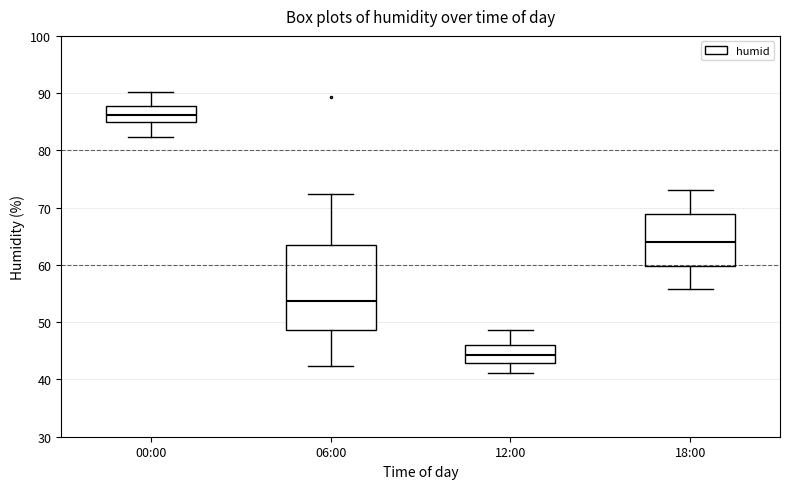

Which box has the lowest median line?

12:00